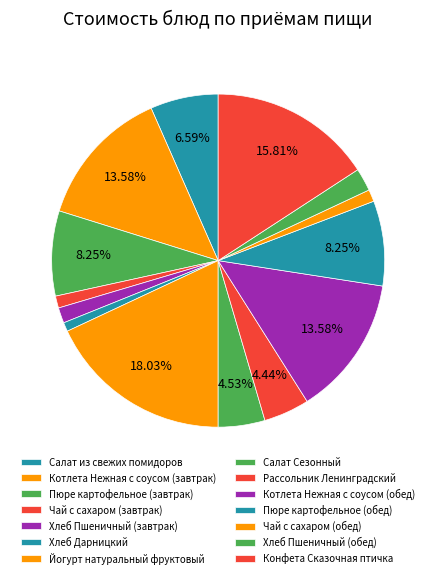

How many segments does this pie chart have?

14